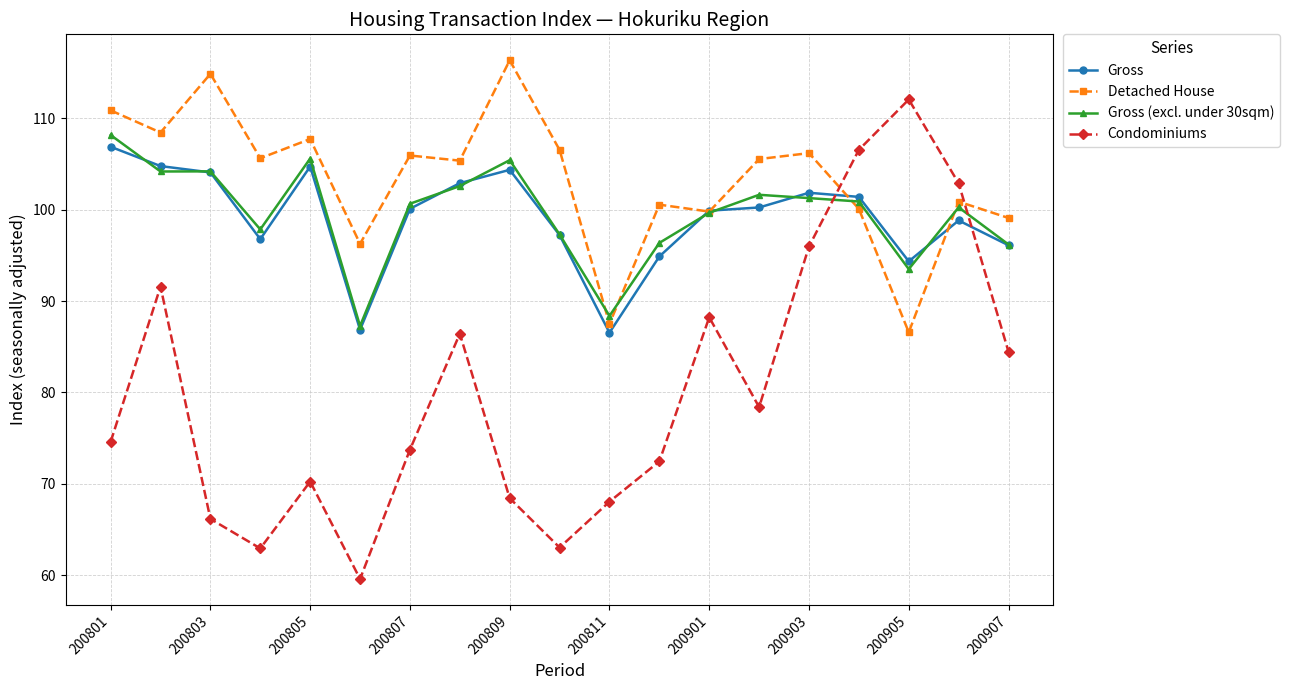

What is the value of the Gross point at the 10th from the left?

97.2